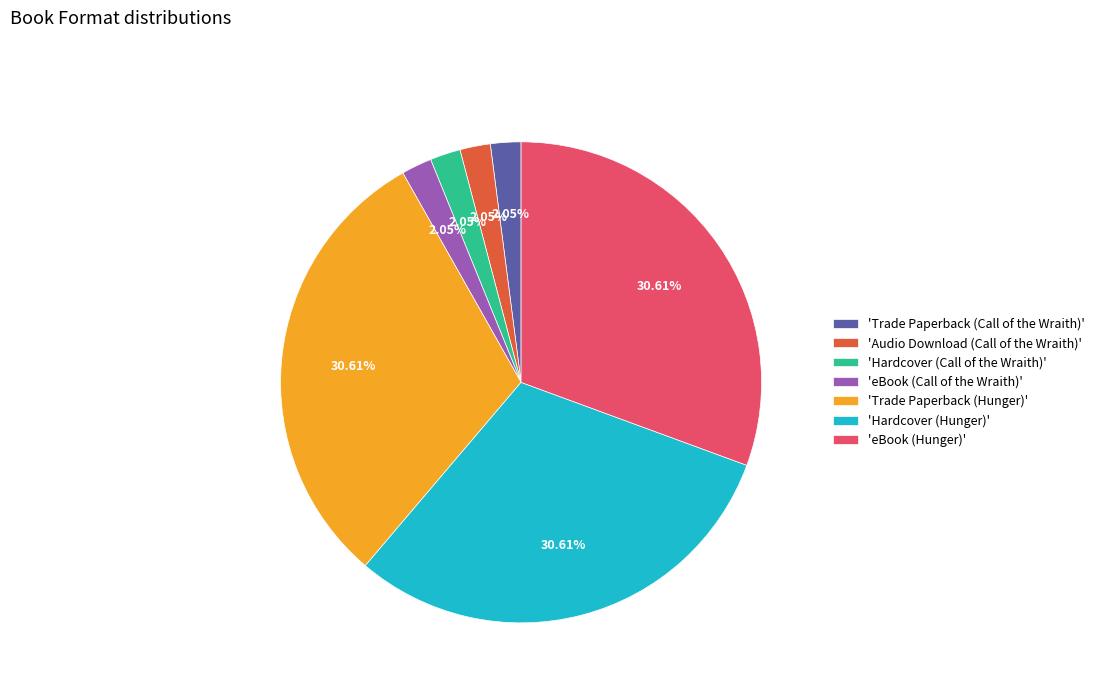

Approximately how many times larger is the value at 'eBook (Hunger)' compared to 'Trade Paperback (Hunger)'?

1.0